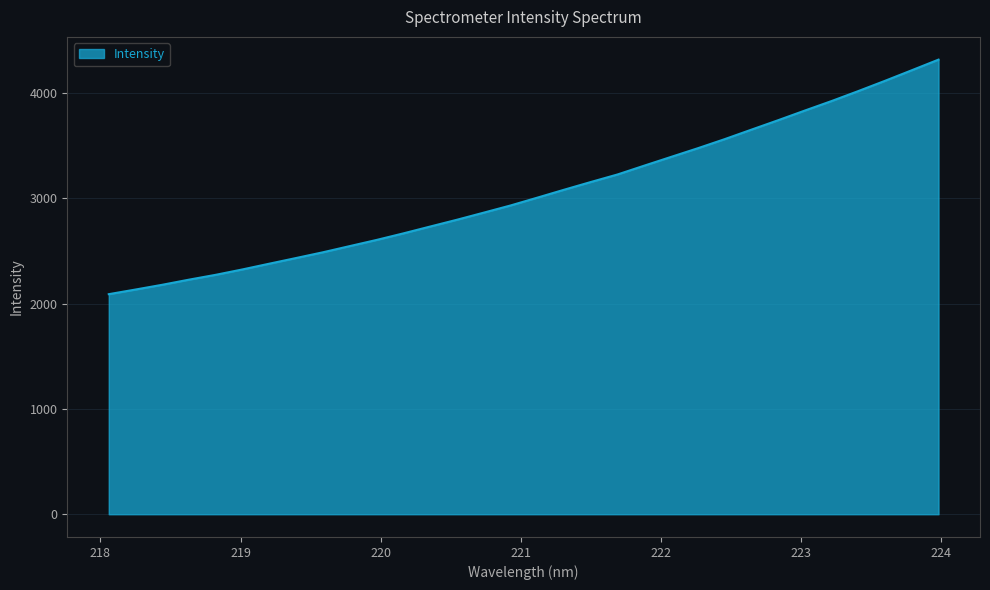

What is the minimum value shown in the chart?

2089.6